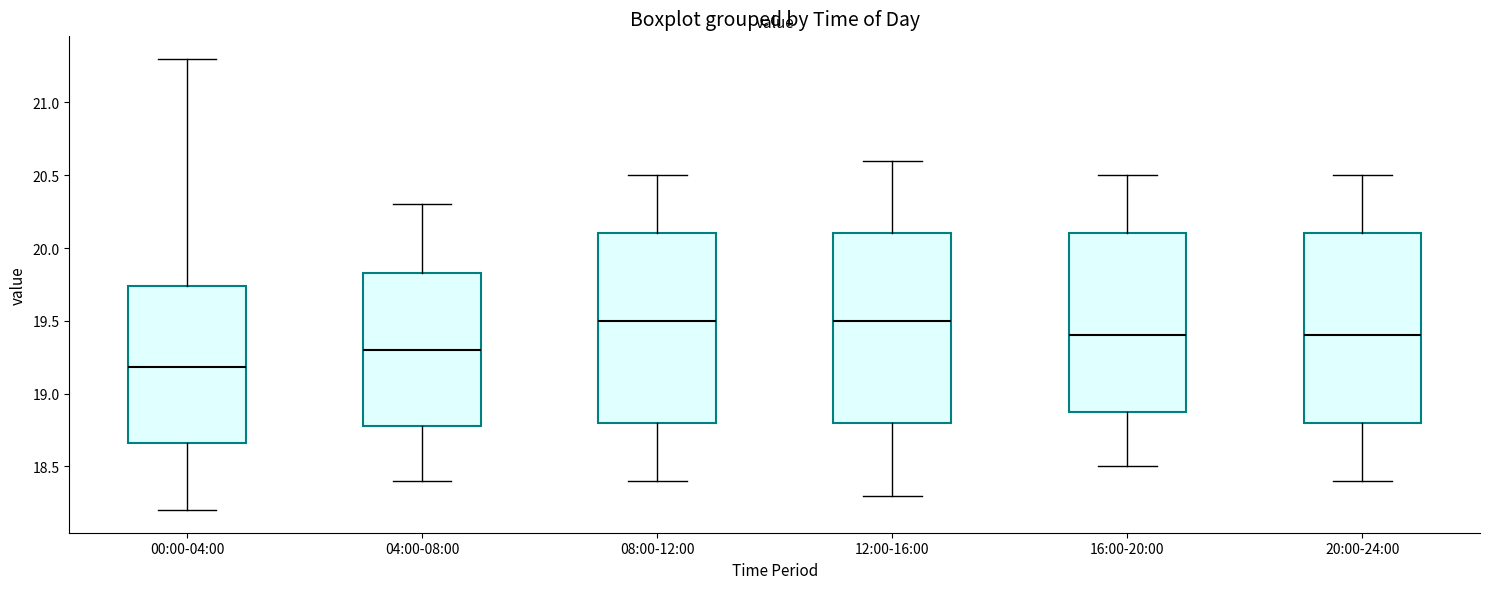

Reading left to right, transcribe this box plot: for each box, give where its median line is, the range the box spans, and where its two whiskers end, as read against the y-axis. The values are not printed on the chart, so give them approximately, as read against the axis.

00:00-04:00: median 19.20, box 18.65 to 19.75, whiskers 18.20 to 21.30
04:00-08:00: median 19.30, box 18.80 to 19.85, whiskers 18.40 to 20.30
08:00-12:00: median 19.50, box 18.80 to 20.10, whiskers 18.40 to 20.50
12:00-16:00: median 19.50, box 18.80 to 20.10, whiskers 18.30 to 20.60
16:00-20:00: median 19.40, box 18.90 to 20.10, whiskers 18.50 to 20.50
20:00-24:00: median 19.40, box 18.80 to 20.10, whiskers 18.40 to 20.50